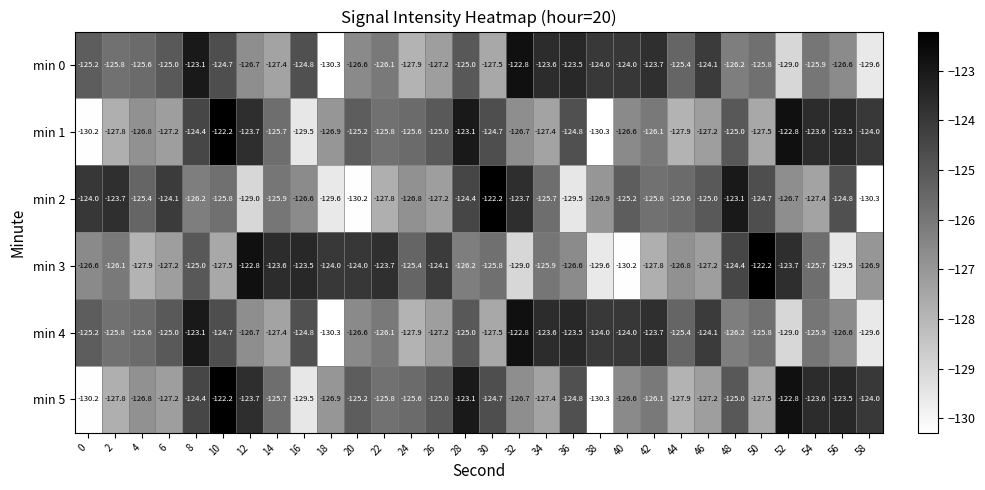

The min 3 series shows -123.5 at 16. True or false?

True